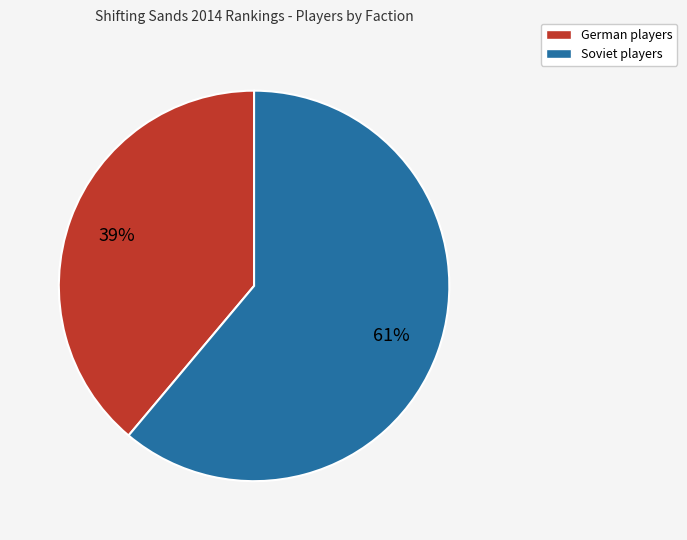

Rank the categories by value from lowest to highest.

German, Soviet